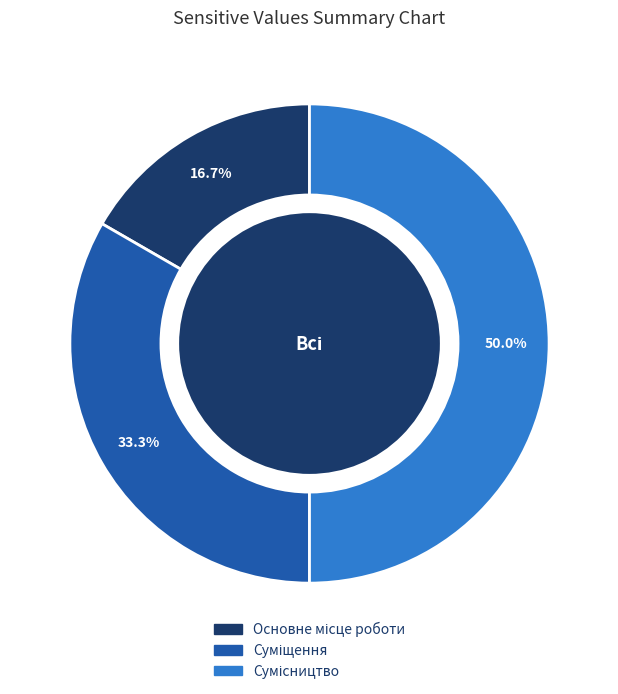

How many segments does this pie chart have?

3